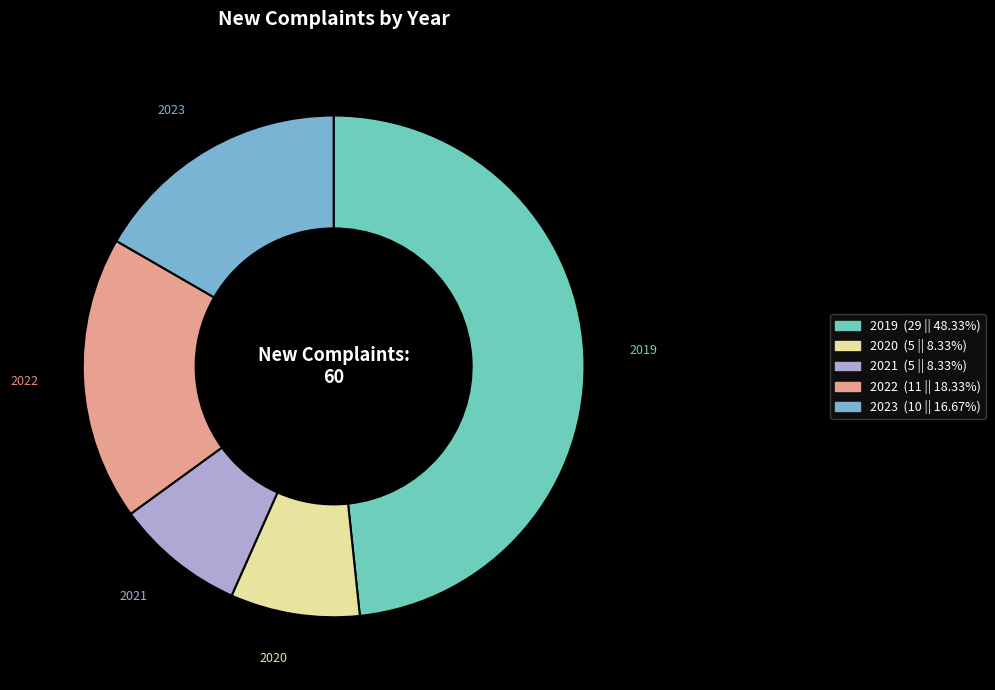

Between 2023 and 2019, which is larger?

2019